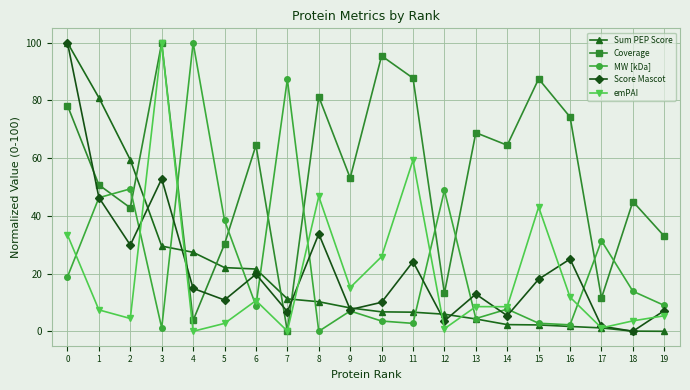

The emPAI series shows 5.9 at 16. True or false?

False